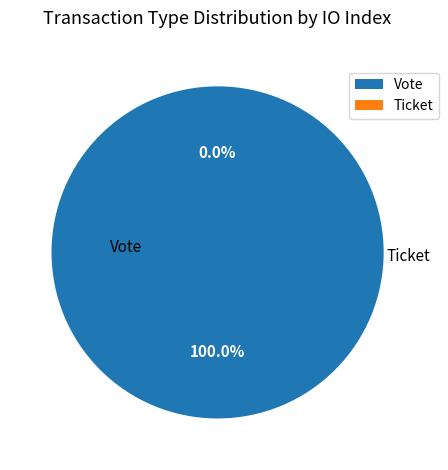

To the nearest percent, what is the difference between the largest and smallest slice percentages?

100%